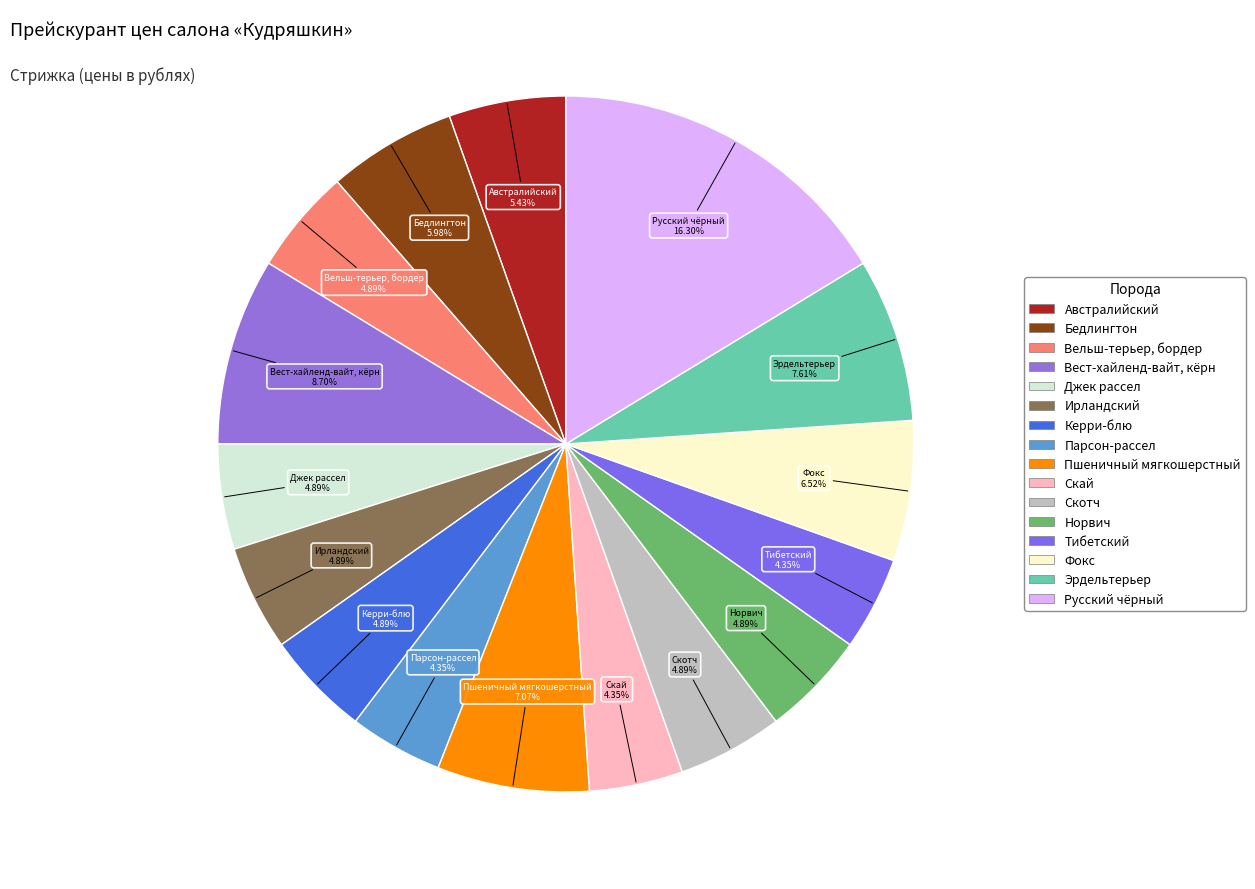

Combined, do Скотч and Пшеничный мягкошерстный account for over 50%?

No